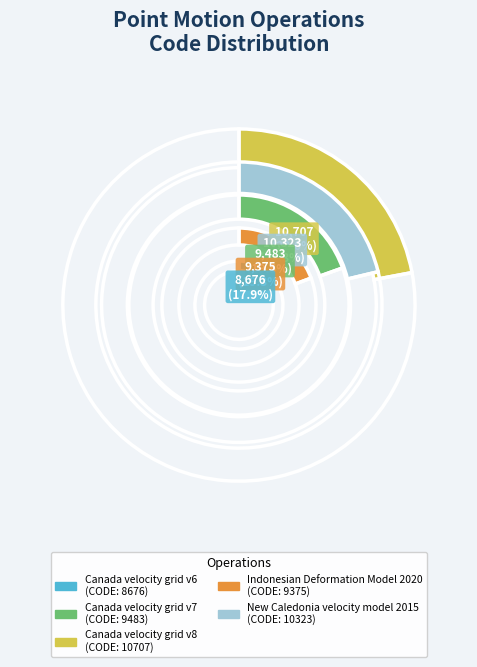

Combined, do Canada velocity grid v6 and Canada velocity grid v7 account for over 50%?

No